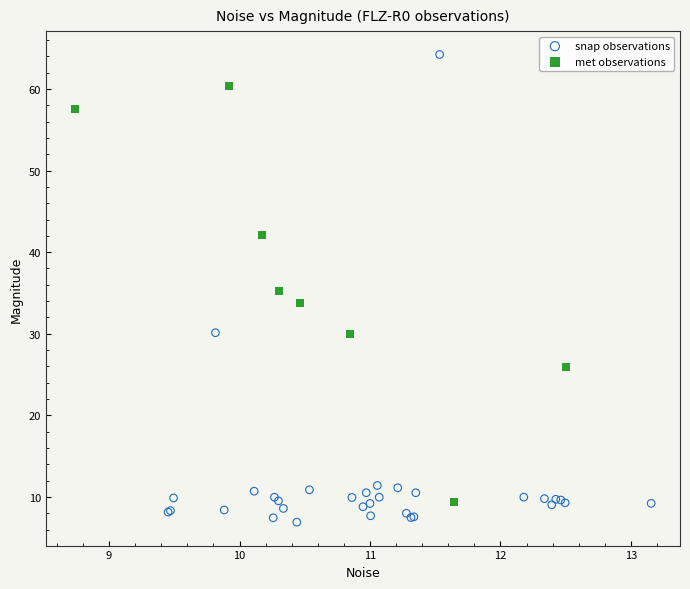

What are all the series names shown in the legend?

snap observations, met observations